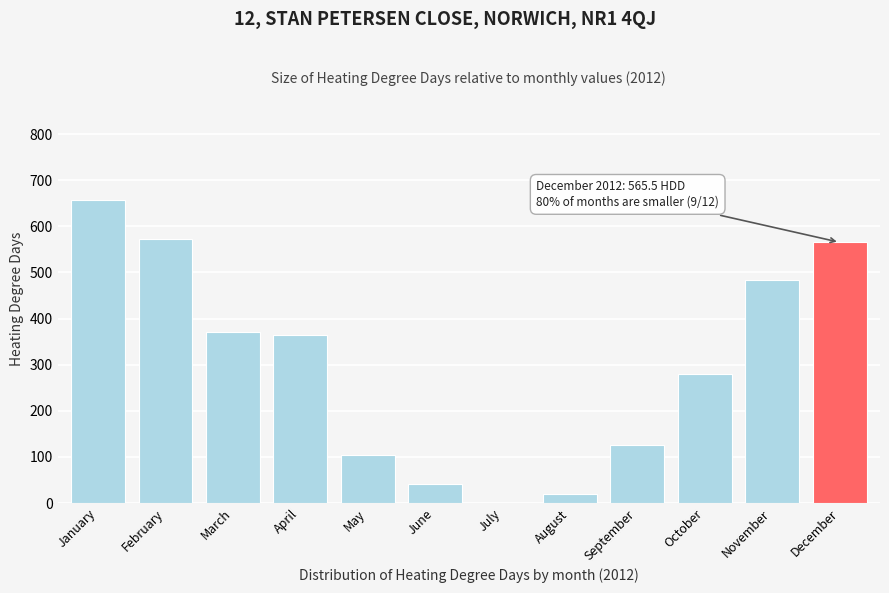

Reading left to right, what are all the values shown in this chart?

January=657.3	February=573.0	March=370.1	April=365.3	May=103.8	June=42.1	July=0.0	August=19.4	September=125.4	October=279.2	November=483.6	December=565.5